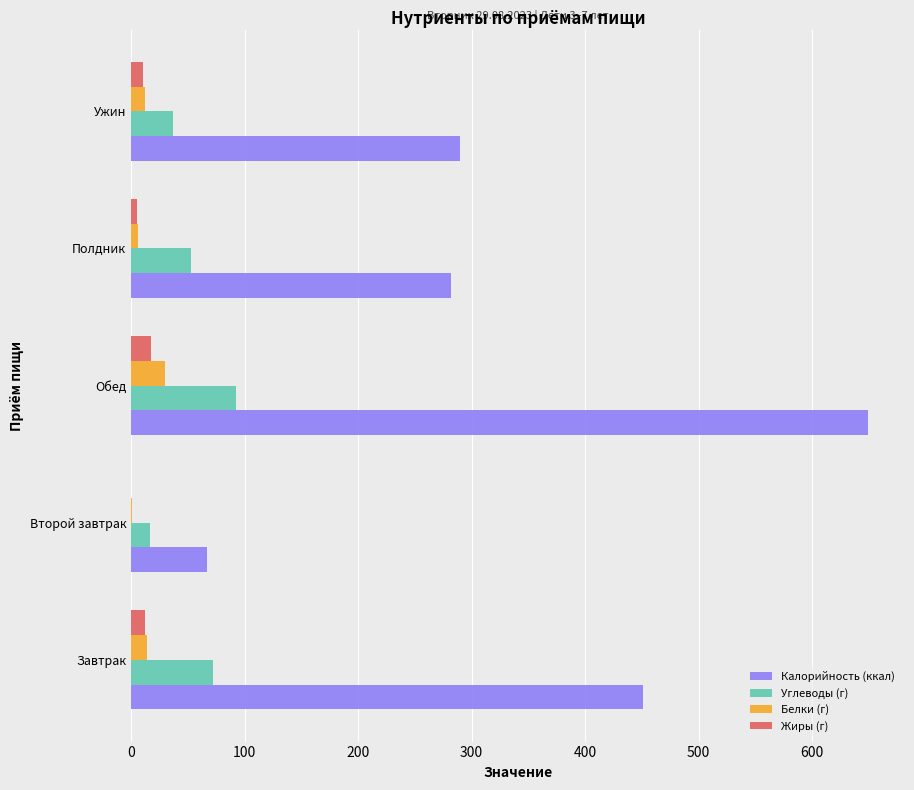

Is the value of Калорийность (ккал) at Второй завтрак greater than the value of Жиры (г) at Ужин?

Yes